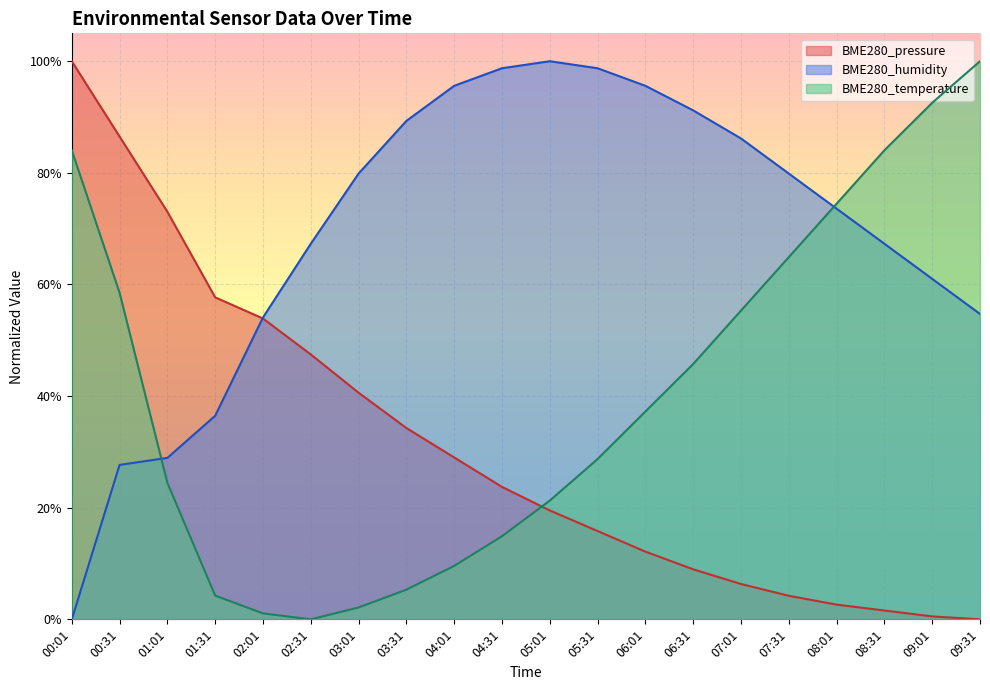

Which series has the largest total across all categories?

BME280_humidity